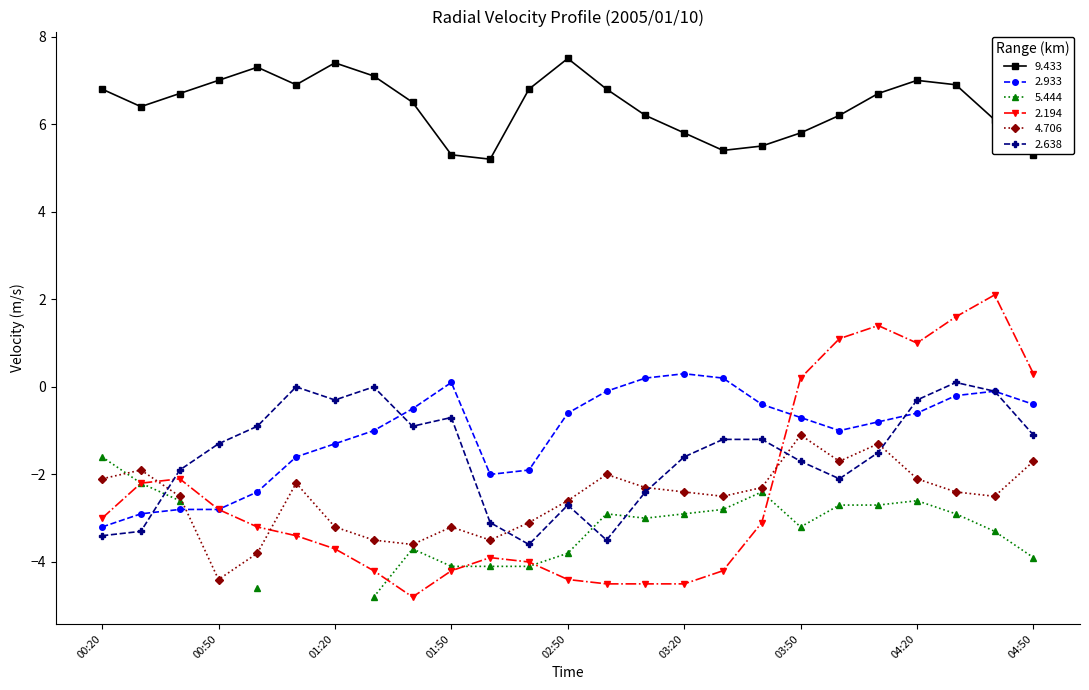

In   9.433, how many points are lower than both neighbors (excluding endpoints)?

4